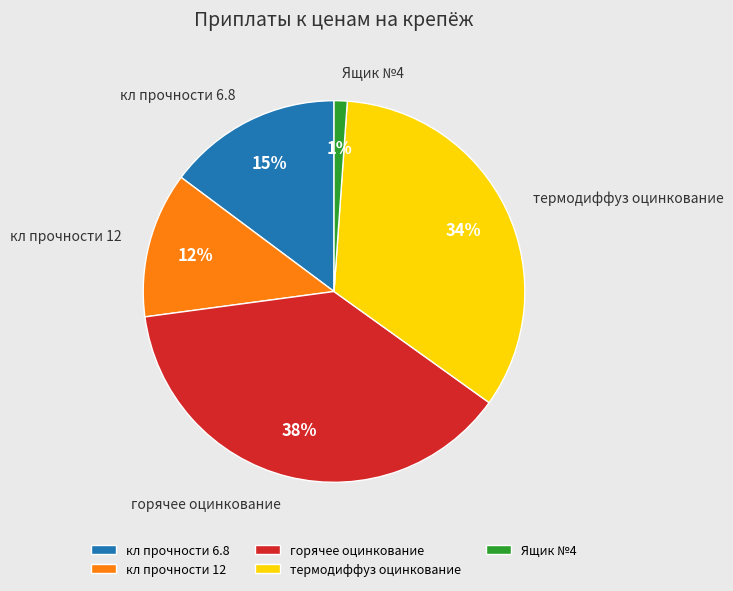

Count the number of slices in the pie.

5